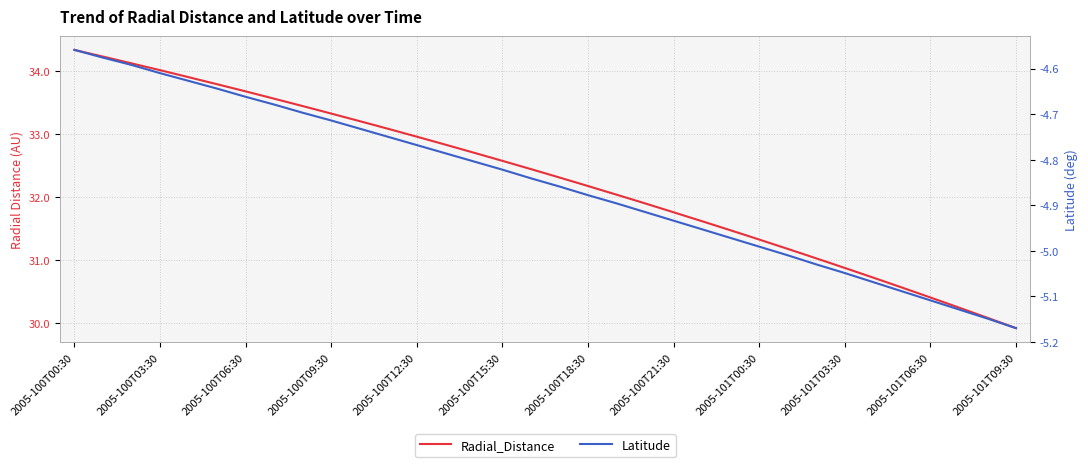

True or false: Radial_Distance has more than 2 points higher than both neighbors.

False